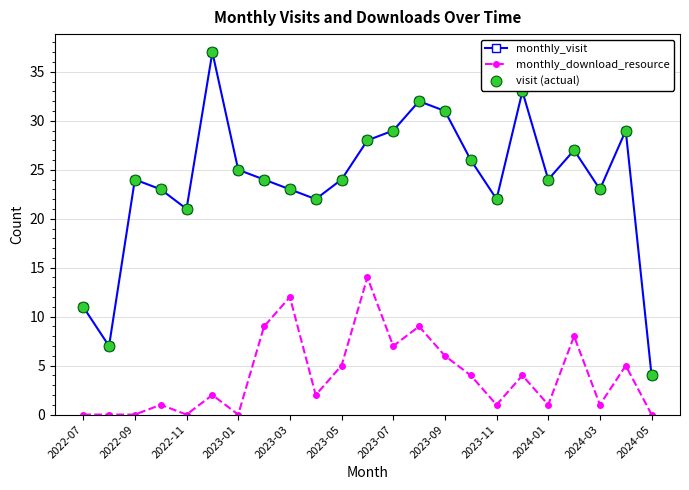

Which series has the widest spread of values?

monthly_visit